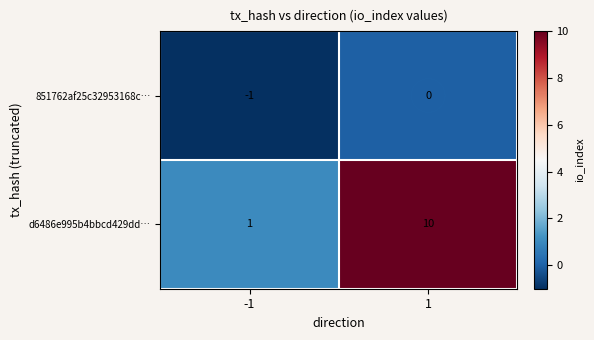

At which category is the sum across all series the highest?

1